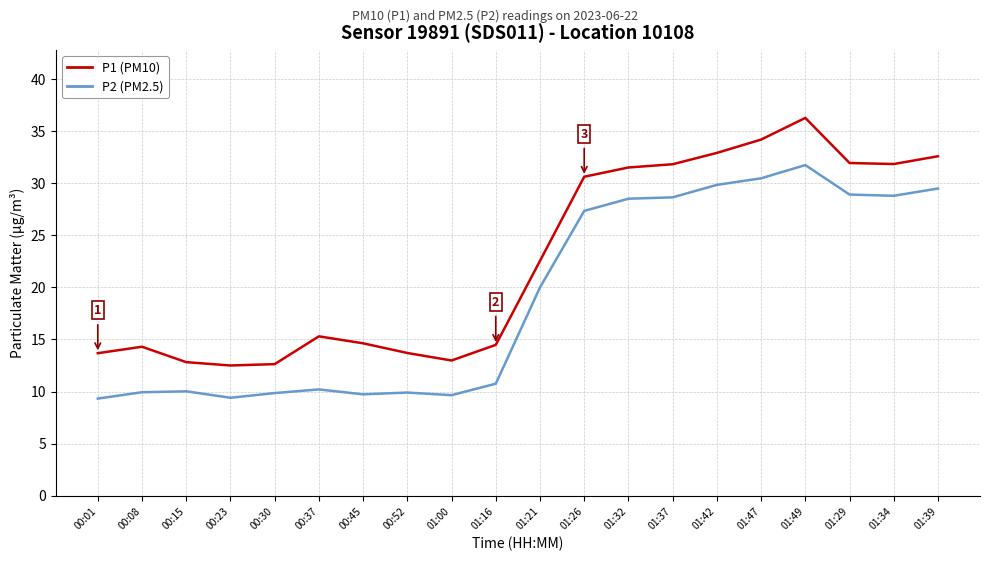

What is the sum of all P2 (PM2.5) values?

382.6